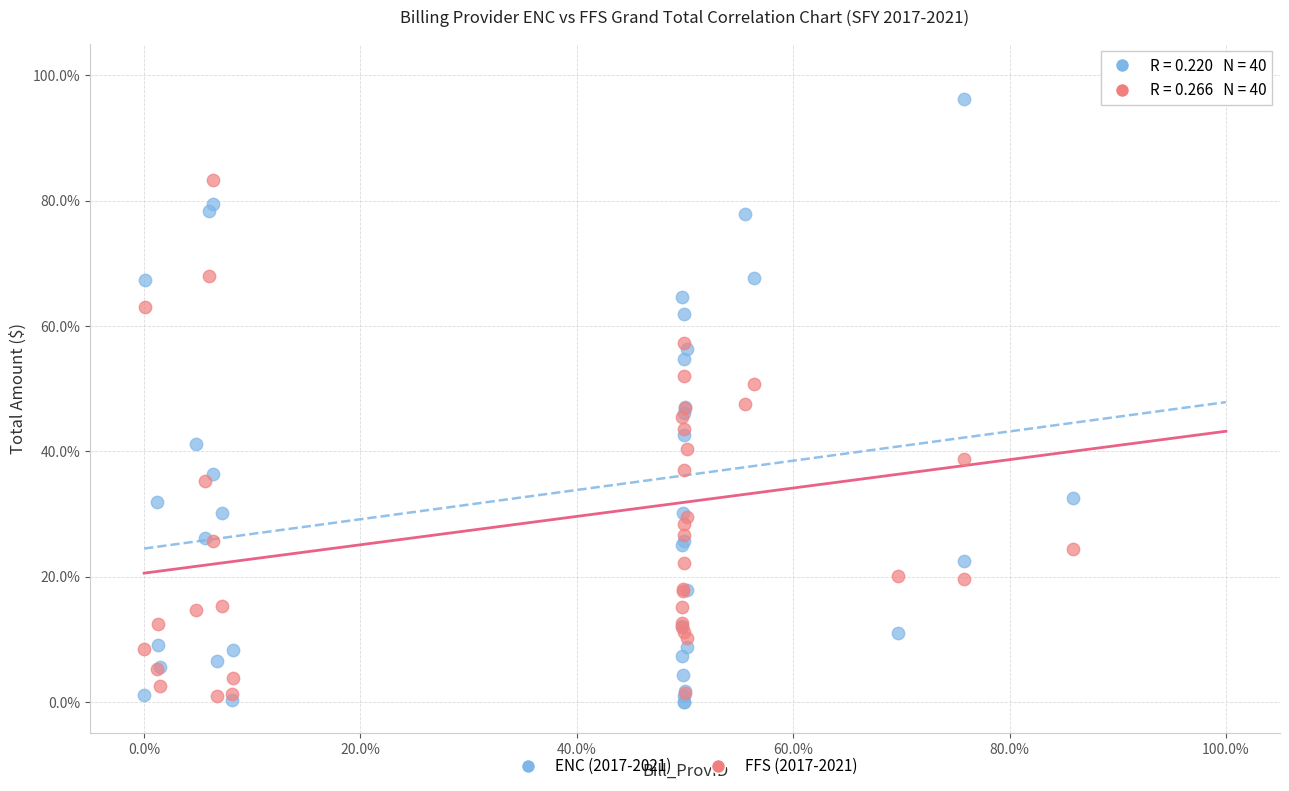

Which series reaches the minimum Y coordinate?

ENC (2017-2021)